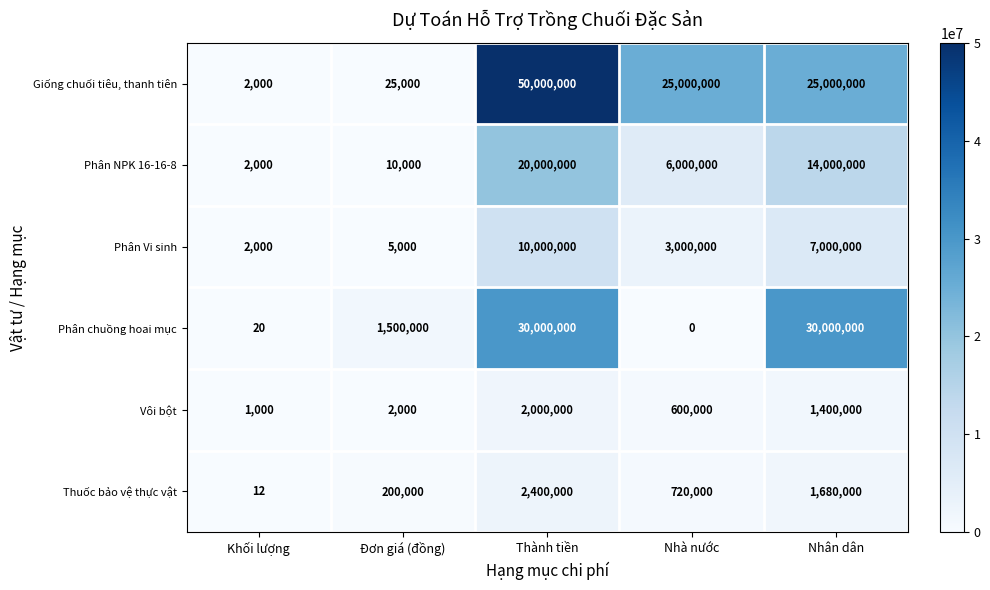

Reading left to right, what are all the values shown in this chart?

Giống chuối tiêu, thanh tiên: 2000	25000	50000000	25000000	25000000
Phân NPK 16-16-8: 2000	10000	20000000	6000000	14000000
Phân Vi sinh: 2000	5000	10000000	3000000	7000000
Phân chuồng hoai mục: 20	1500000	30000000	0	30000000
Vôi bột: 1000	2000	2000000	600000	1400000
Thuốc bảo vệ thực vật: 12	200000	2400000	720000	1680000